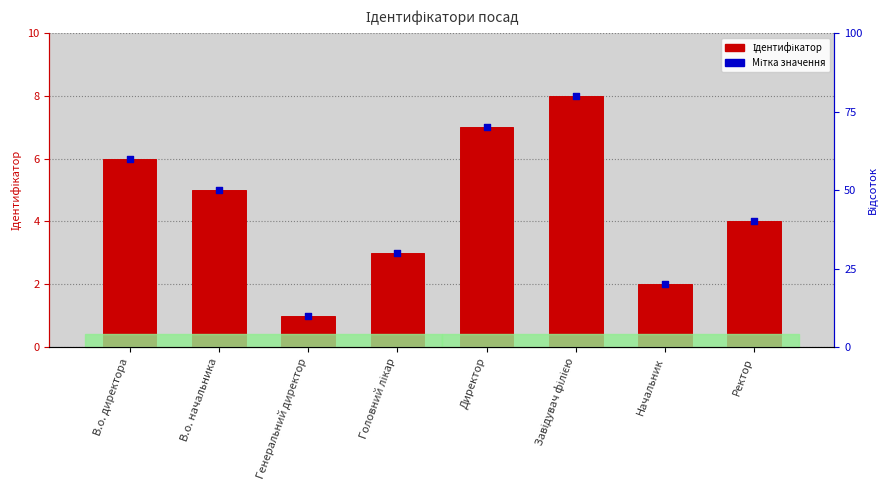

What are all the series names shown in the legend?

Ідентифікатор, Мітка значення